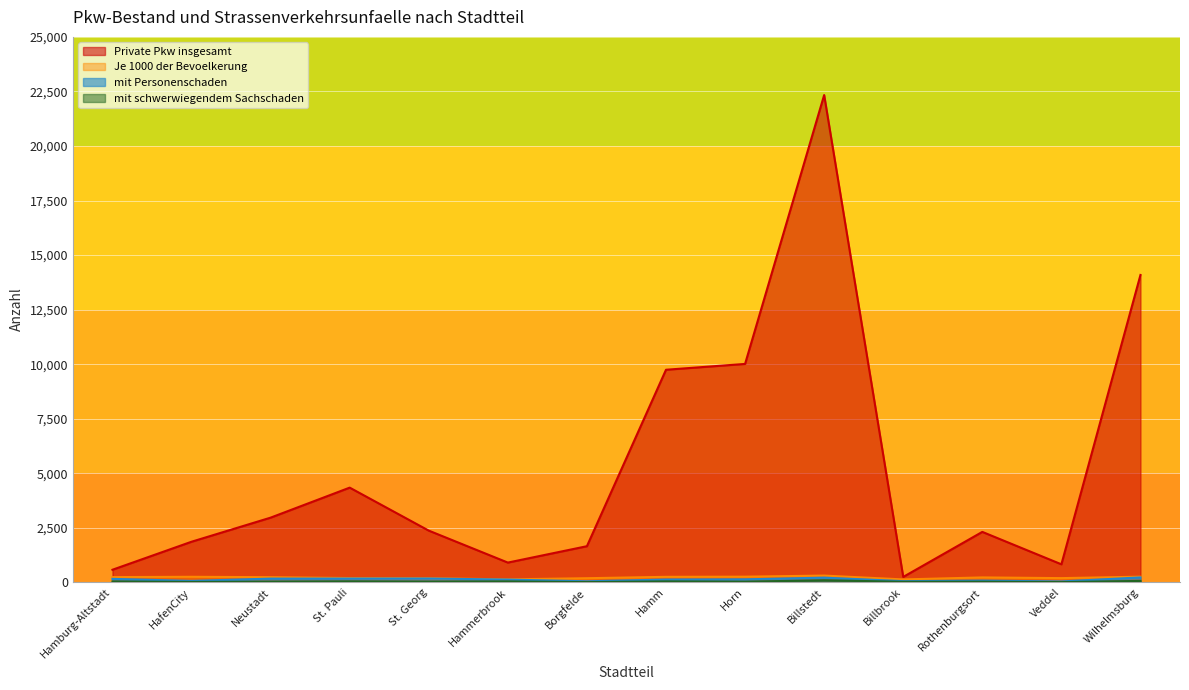

True or false: mit schwerwiegendem Sachschaden has more than 0 points higher than both neighbors.

True